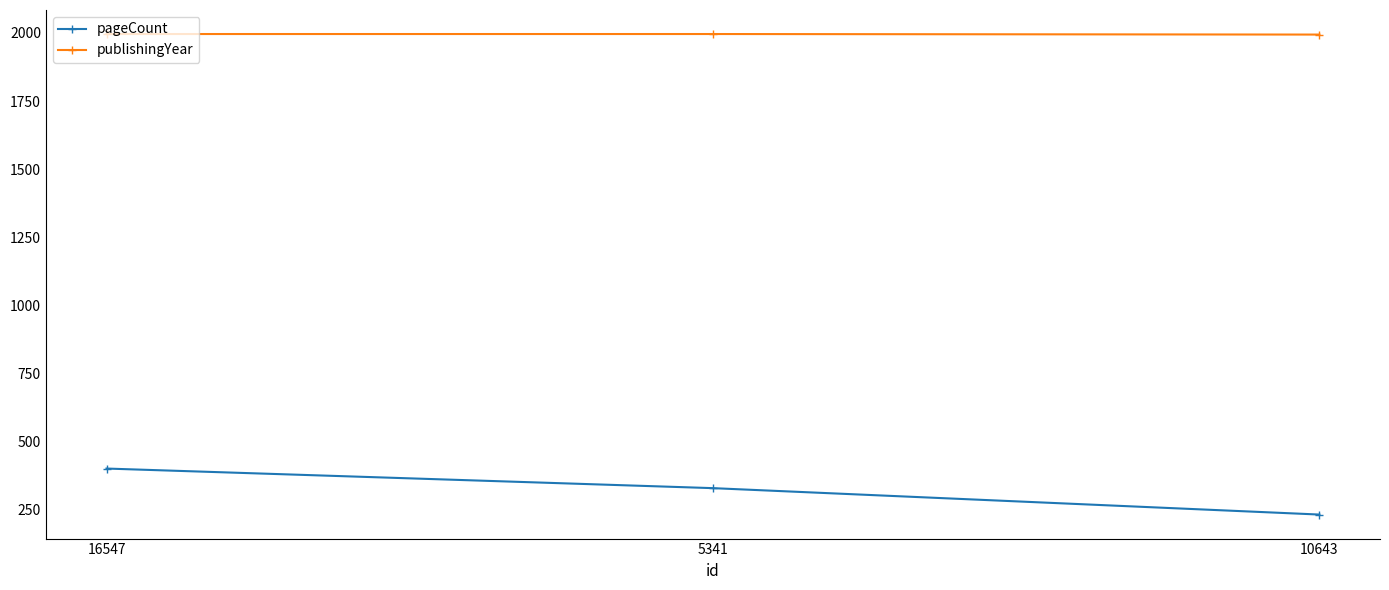

What is the spread (max minus min) of values at 16547?

1596